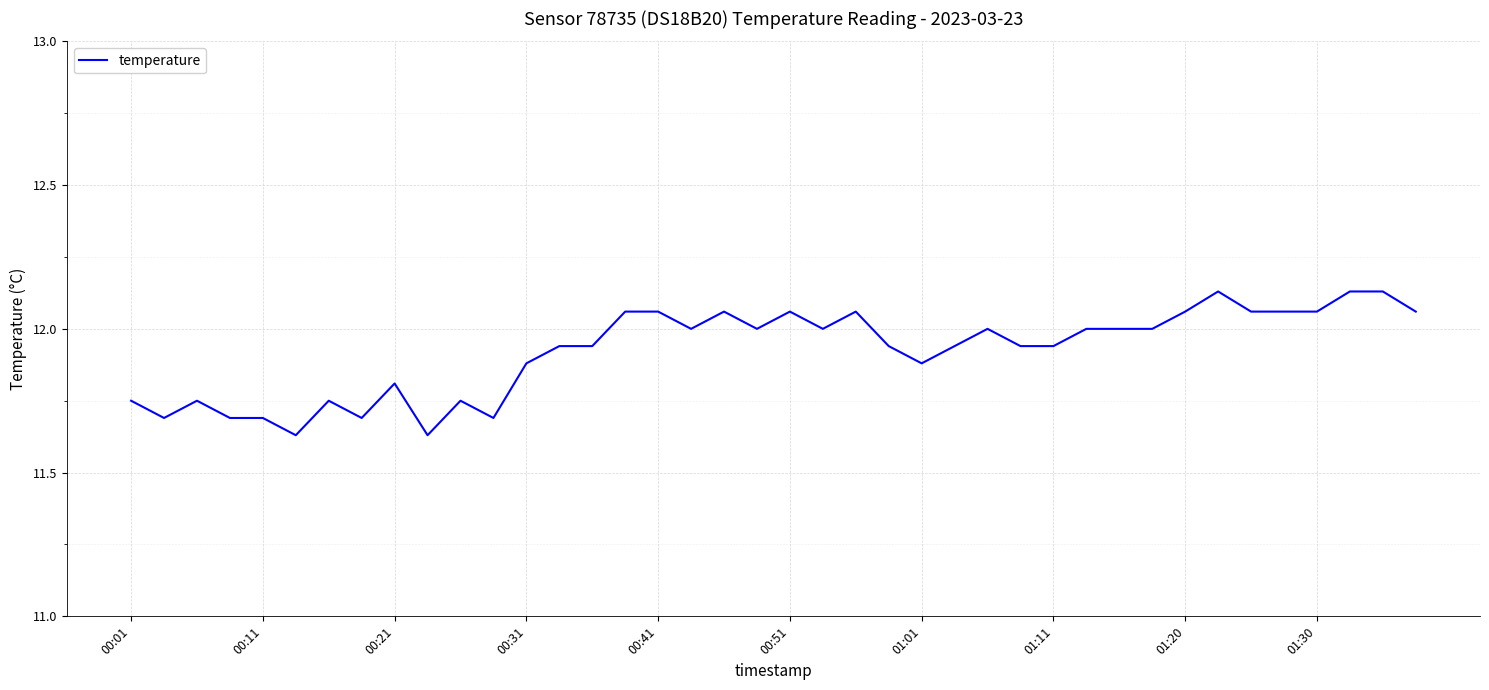

What is the difference between the maximum and minimum values?

0.5